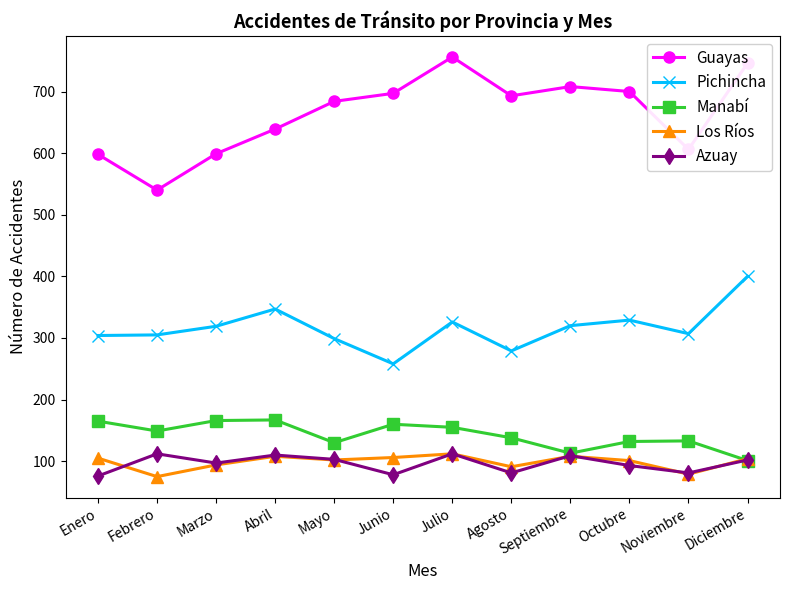

Does the chart have visible grid lines?

No